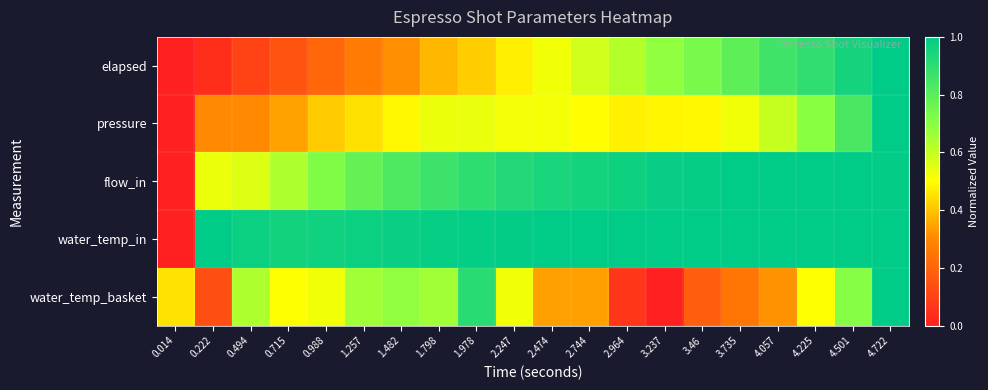

Reading right to left, transcribe all the data shown in this chart.

elapsed: 4.722=1.0	4.501=1.0	4.225=0.9	4.057=0.9	3.735=0.8	3.46=0.7	3.237=0.7	2.964=0.6	2.744=0.6	2.474=0.5	2.247=0.5	1.978=0.4	1.798=0.4	1.482=0.3	1.257=0.3	0.988=0.2	0.715=0.1	0.494=0.1	0.222=0.0	0.014=0.0
pressure: 4.722=1.0	4.501=0.8	4.225=0.7	4.057=0.6	3.735=0.5	3.46=0.5	3.237=0.5	2.964=0.5	2.744=0.5	2.474=0.5	2.247=0.5	1.978=0.5	1.798=0.5	1.482=0.5	1.257=0.5	0.988=0.4	0.715=0.3	0.494=0.3	0.222=0.3	0.014=0.0
flow_in: 4.722=1.0	4.501=1.0	4.225=1.0	4.057=1.0	3.735=1.0	3.46=1.0	3.237=1.0	2.964=1.0	2.744=1.0	2.474=0.9	2.247=0.9	1.978=0.9	1.798=0.9	1.482=0.8	1.257=0.8	0.988=0.7	0.715=0.6	0.494=0.6	0.222=0.5	0.014=0.0
water_temp_in: 4.722=1.0	4.501=1.0	4.225=1.0	4.057=1.0	3.735=1.0	3.46=1.0	3.237=1.0	2.964=1.0	2.744=1.0	2.474=1.0	2.247=1.0	1.978=1.0	1.798=1.0	1.482=1.0	1.257=1.0	0.988=1.0	0.715=1.0	0.494=1.0	0.222=1.0	0.014=0.0
water_temp_basket: 4.722=1.0	4.501=0.7	4.225=0.5	4.057=0.3	3.735=0.2	3.46=0.2	3.237=0.0	2.964=0.1	2.744=0.3	2.474=0.3	2.247=0.5	1.978=0.9	1.798=0.7	1.482=0.7	1.257=0.7	0.988=0.5	0.715=0.5	0.494=0.6	0.222=0.1	0.014=0.5